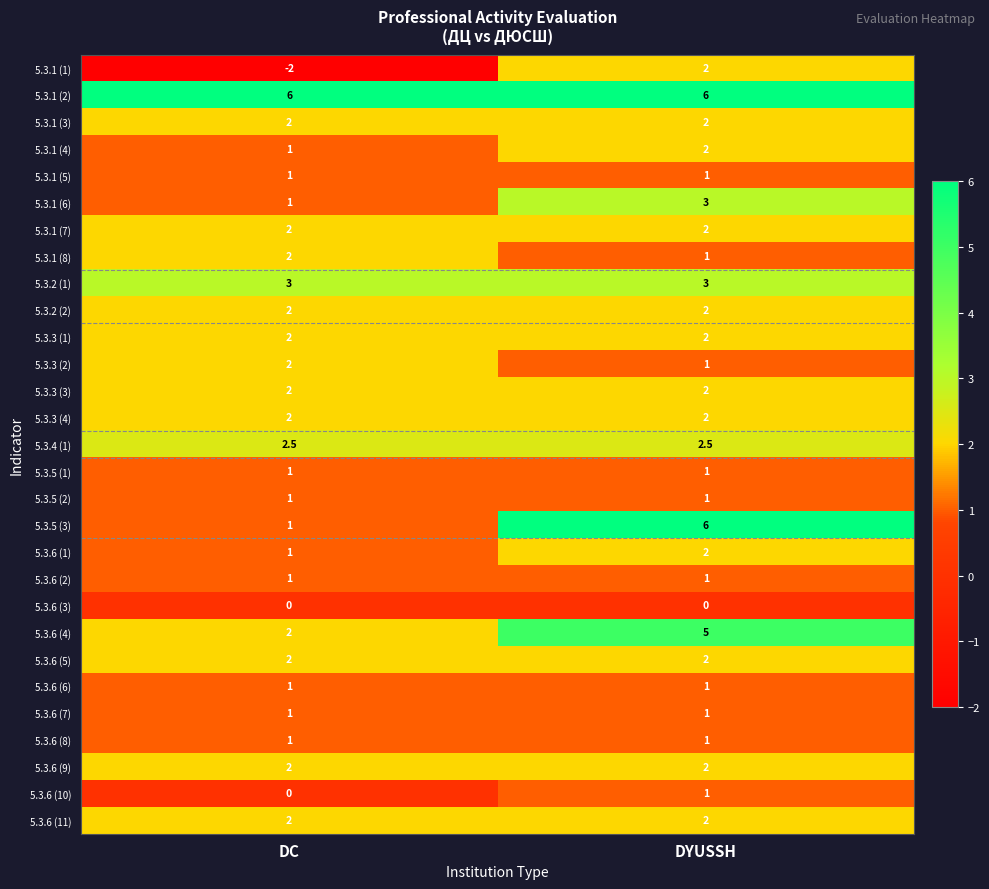

Which series has the widest spread of values?

5.3.5 (3)